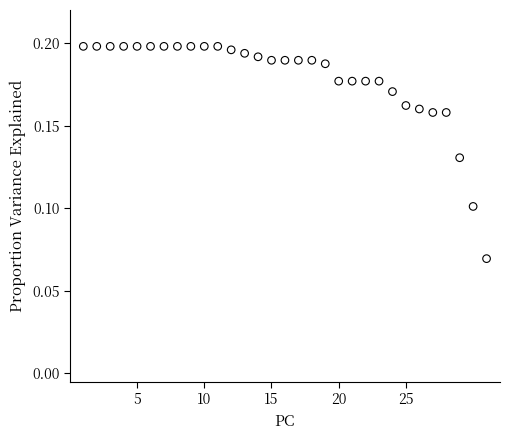

What is the range of X values (max minus min)?

30.0